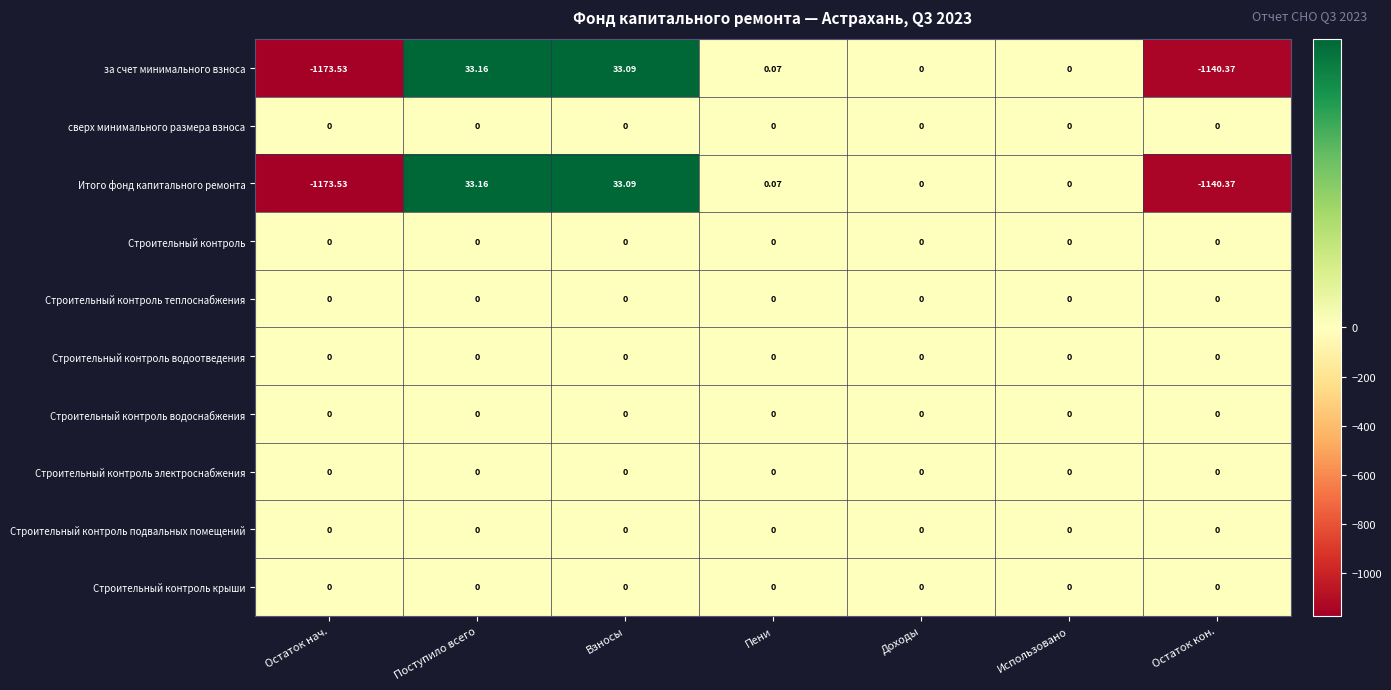

At which category is the sum across all series the highest?

Поступило всего